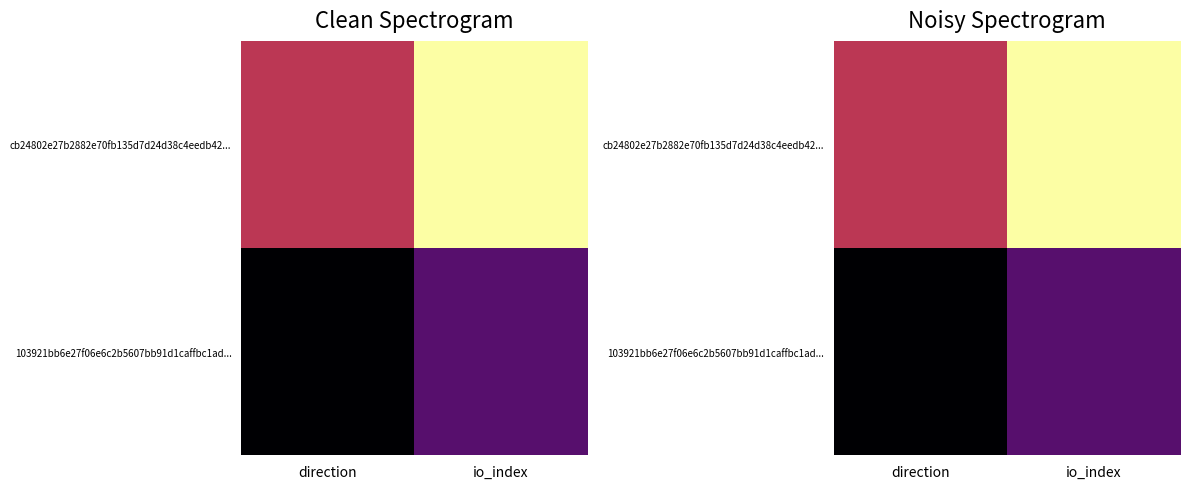

What is the average value of the cb24802e27b2882e70fb135d7d24d38c4eedb42... series?

2